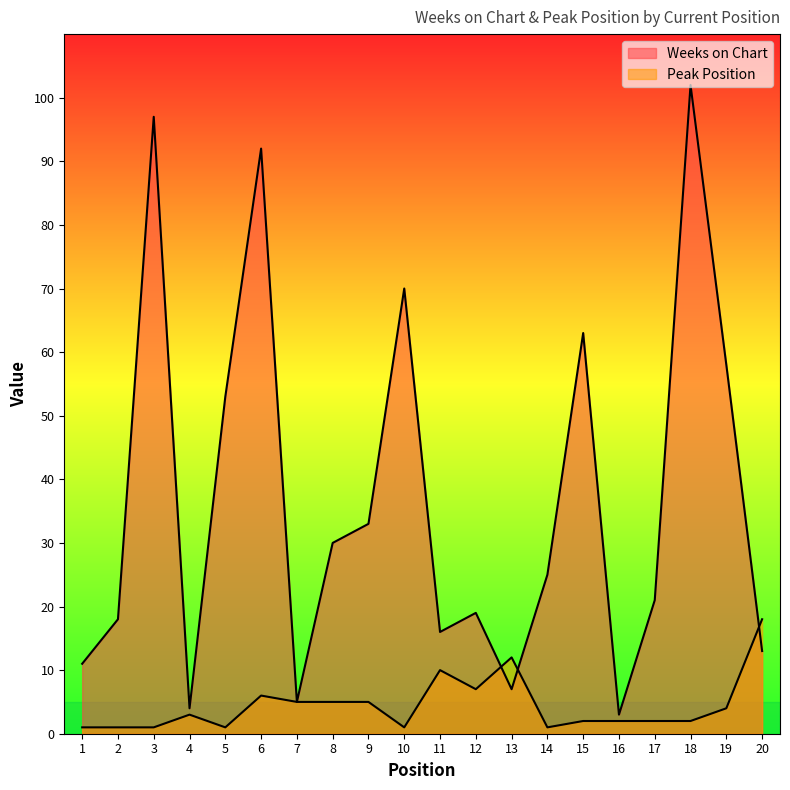

Is it true that Peak Position equals 3 at 13?

False